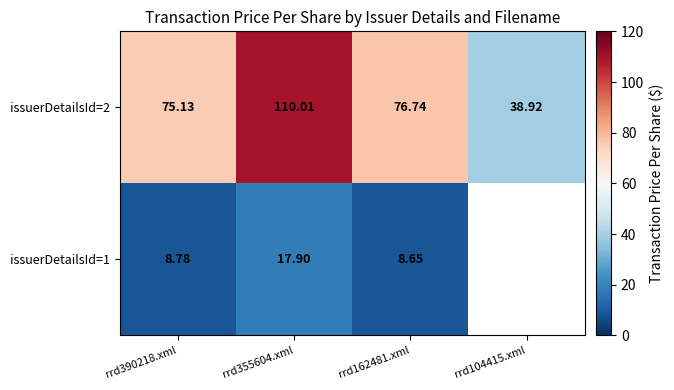

List the labels in order of issuerDetailsId=2 value, largest first.

rrd355604.xml, rrd162481.xml, rrd390218.xml, rrd104415.xml